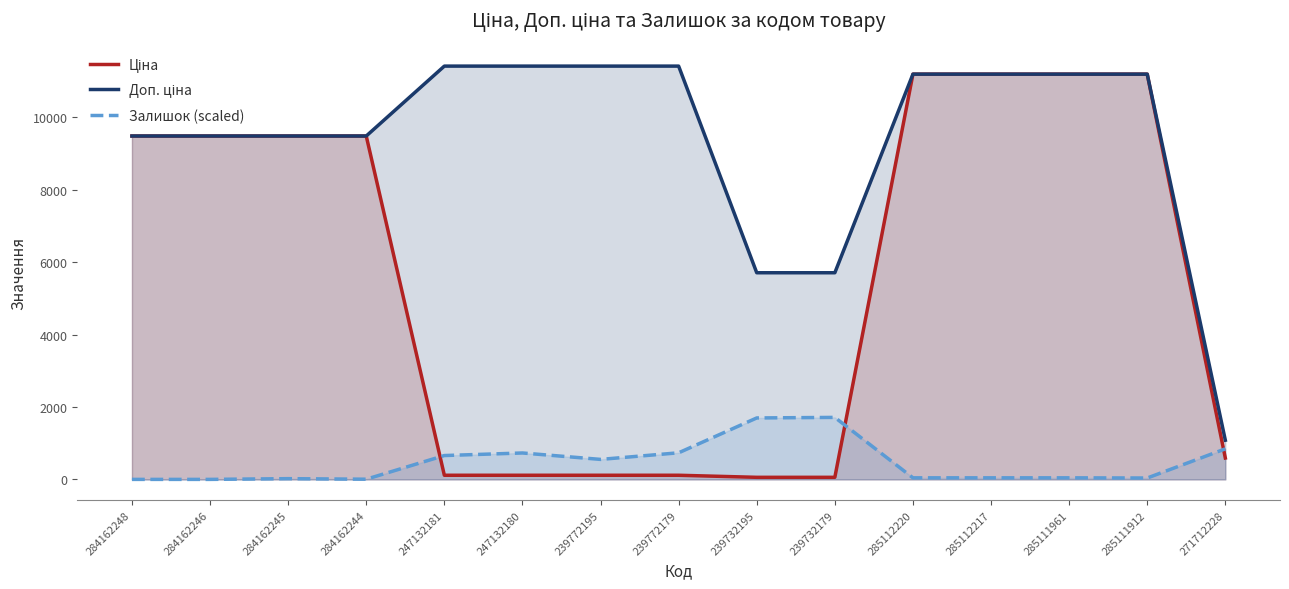

What value does the Доп. ціна series have at 284162248?

9480.1